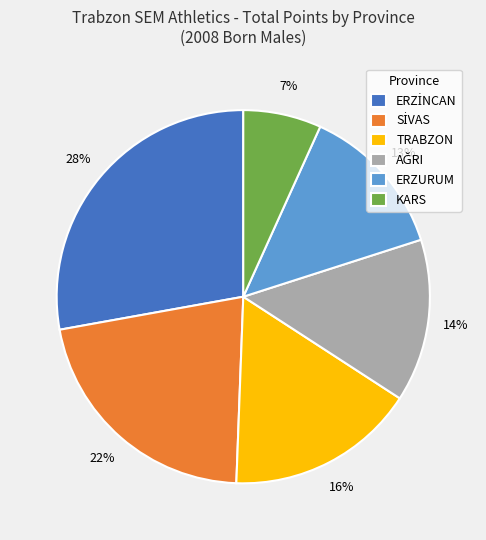

What is the smallest slice in the pie chart?

KARS